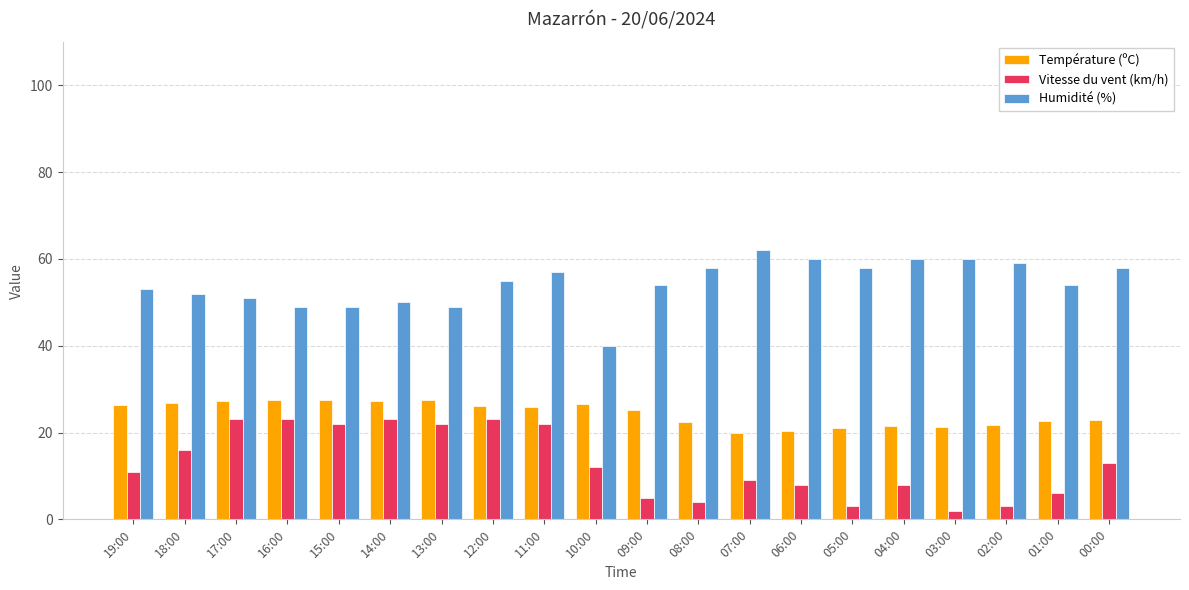

Read the Vitesse du vent (km/h) value at 04:00.

8.0